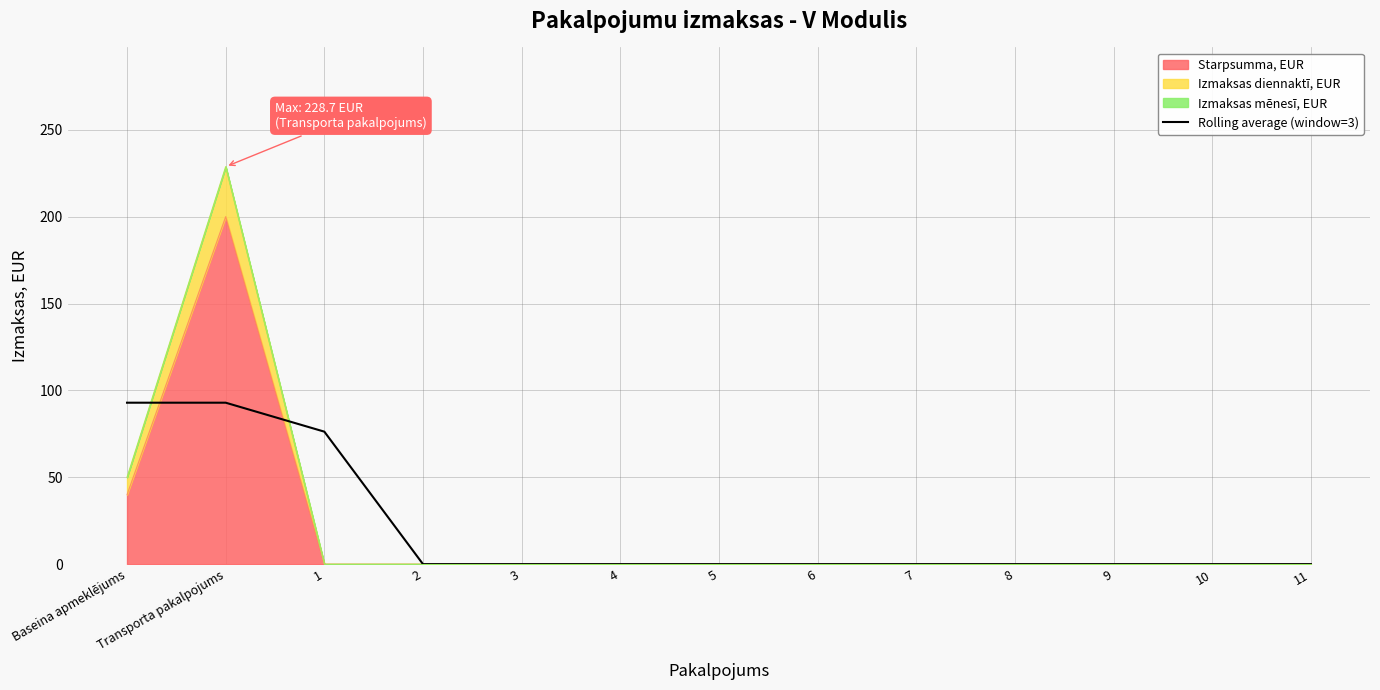

How many categories are shown in the chart?

13